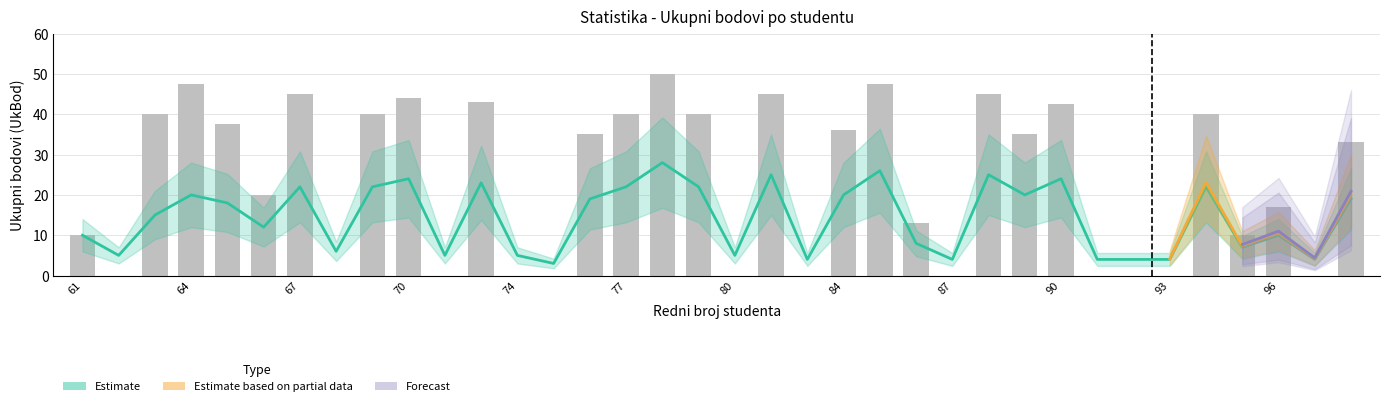

At which category is the sum across all series the highest?

78